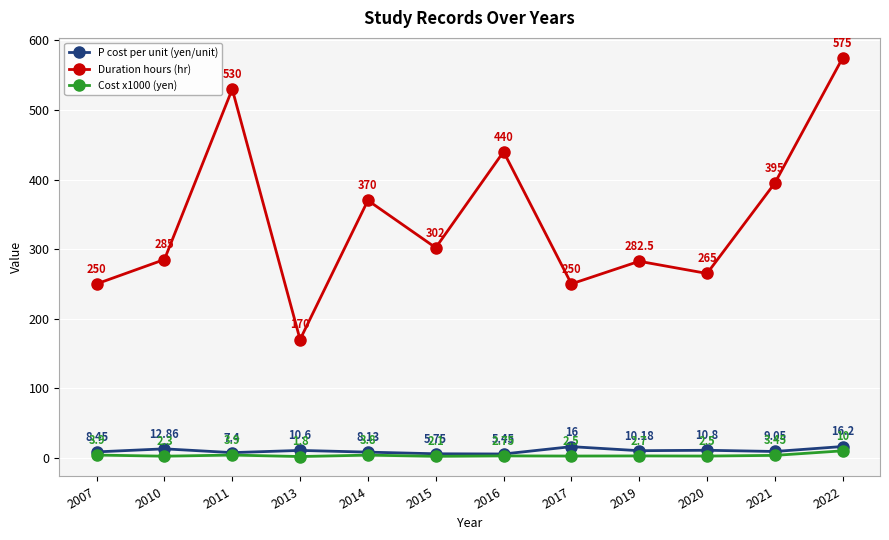

Does the chart have visible grid lines?

Yes